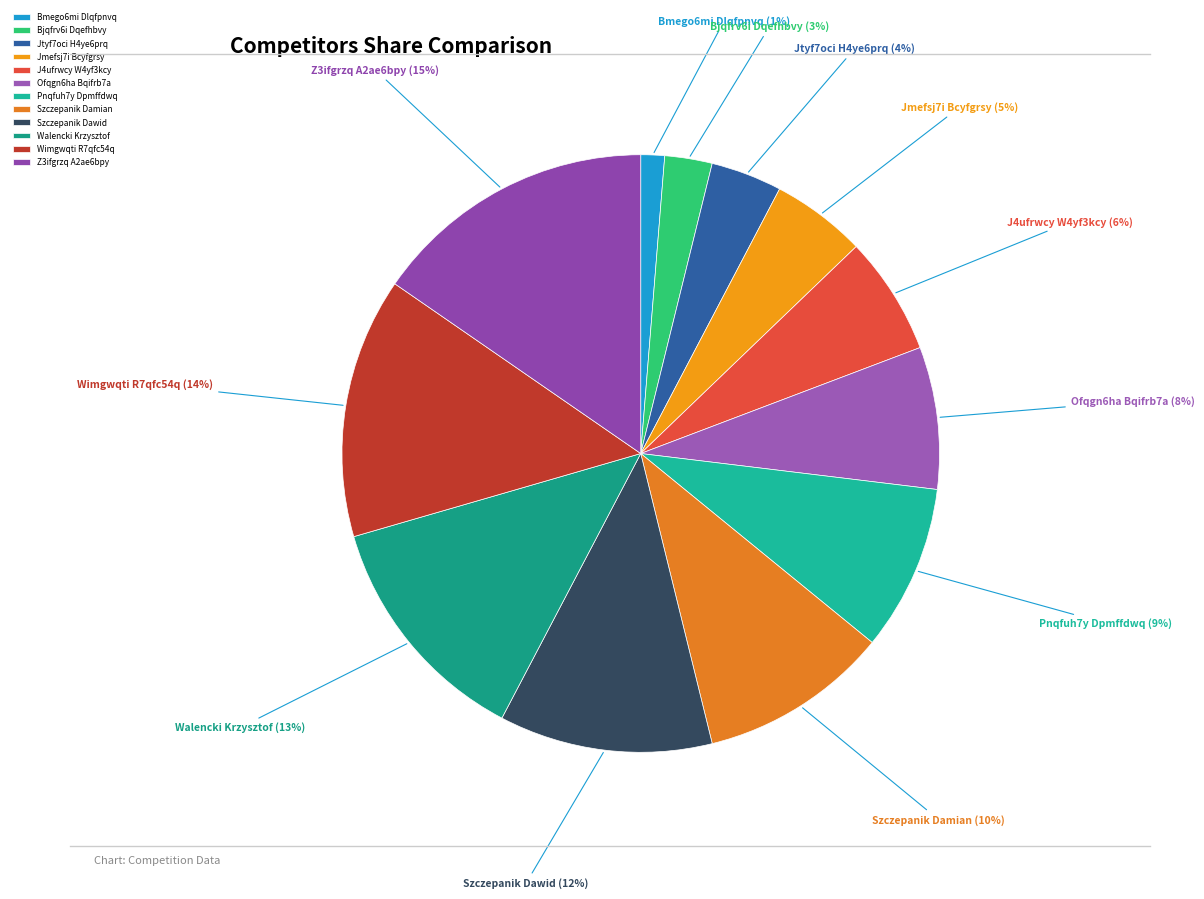

Is the sum of J4ufrwcy W4yf3kcy and Z3ifgrzq A2ae6bpy greater than half?

No